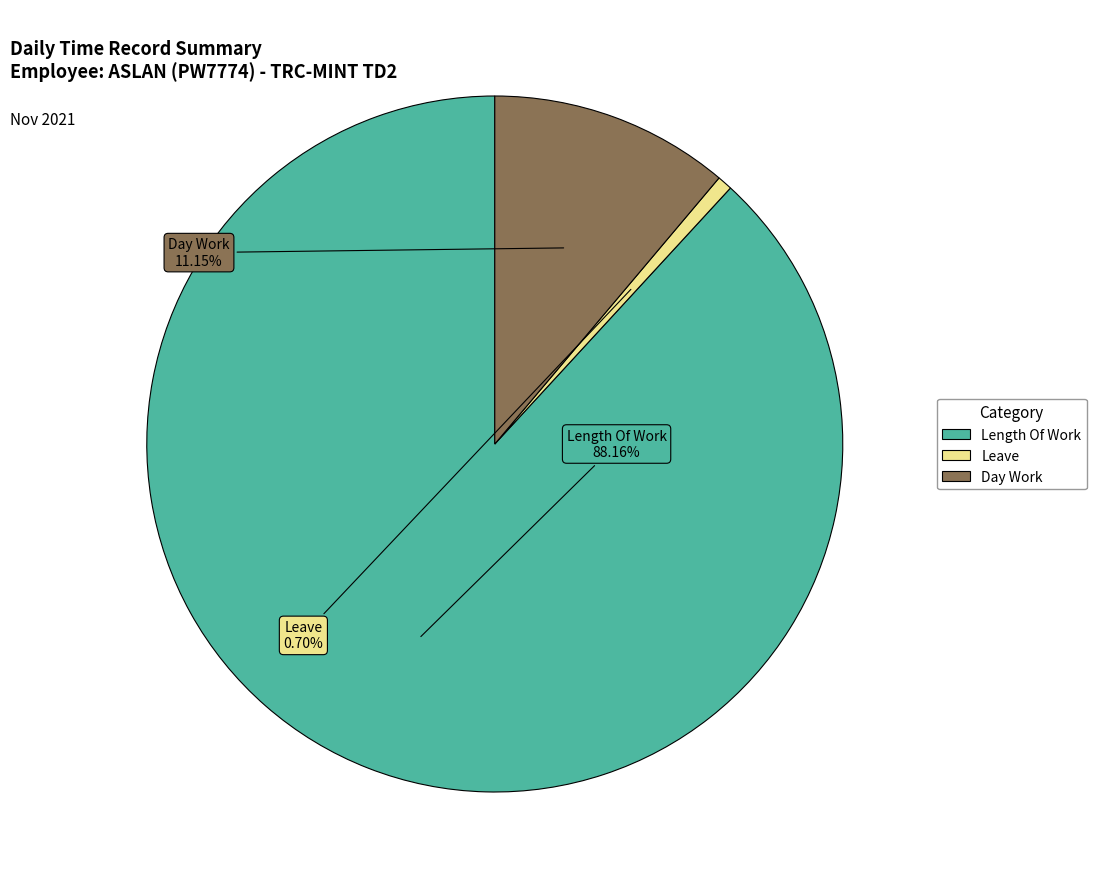

Is there any slice that represents more than half of the pie?

Yes